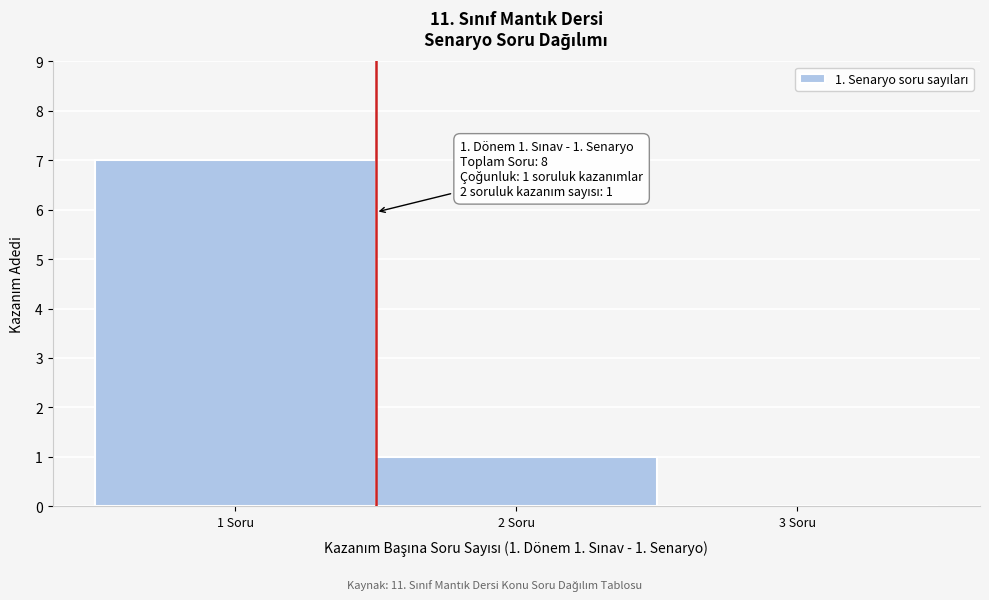

Which range on the x-axis has the tallest bar?

0.5 to 1.5